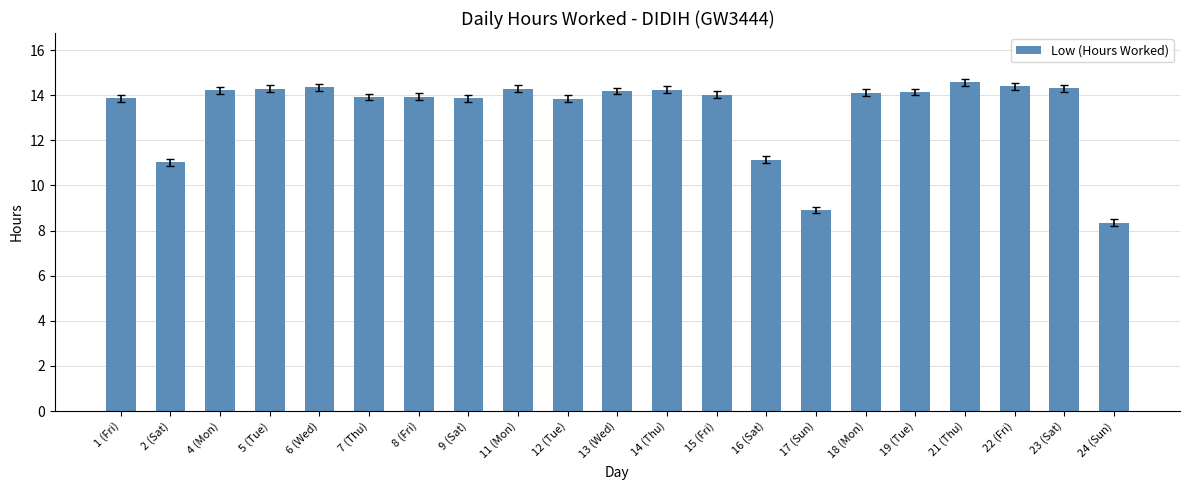

Which has a higher value, 23 (Sat) or 24 (Sun)?

23 (Sat)